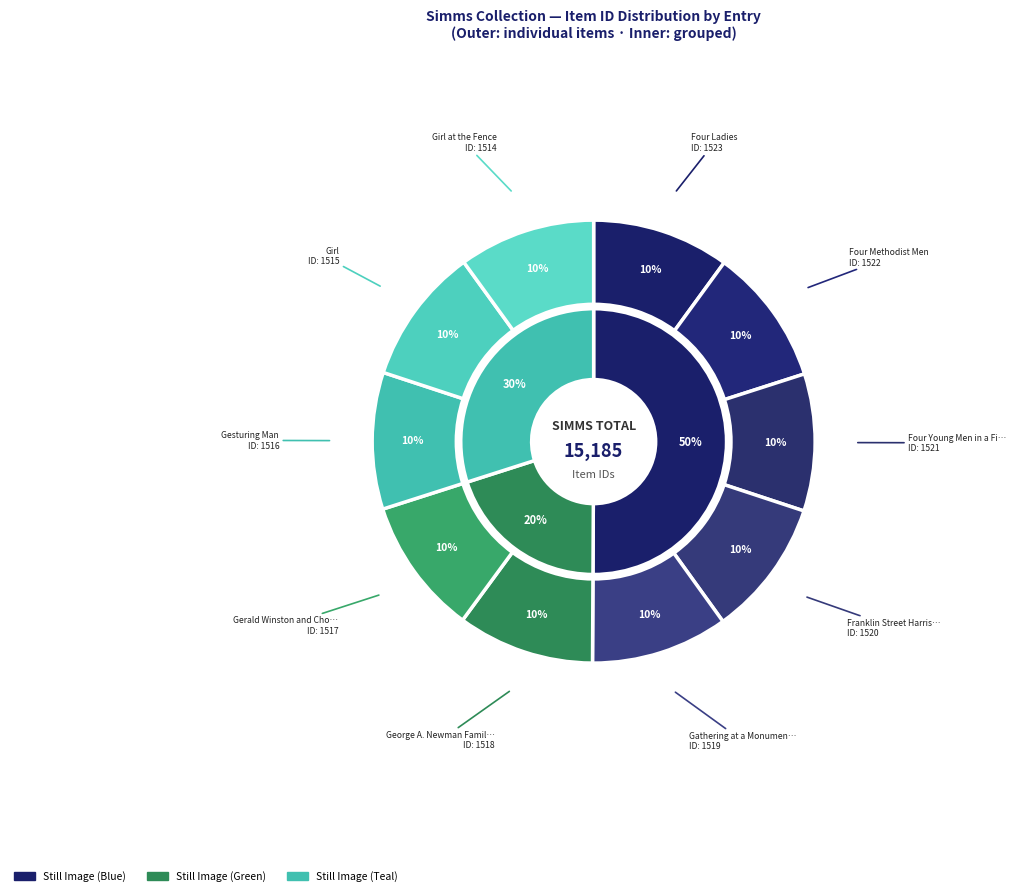

To the nearest percent, what is the combined percentage of Girl and Franklin Street Harrisonburg?

20%